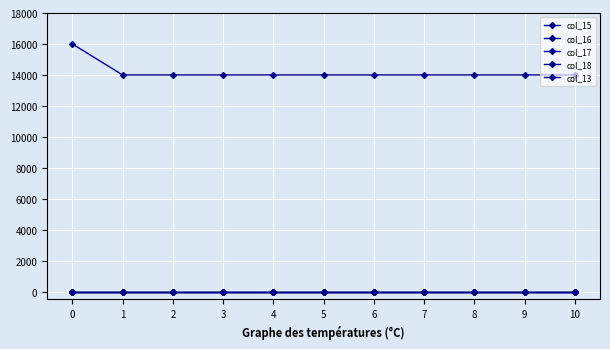

Is this an area chart (filled region under the line)?

No